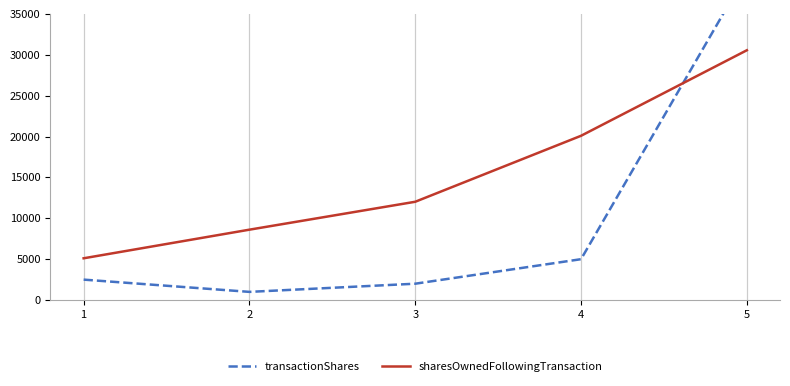

Between 4 and 5, which is larger?

5